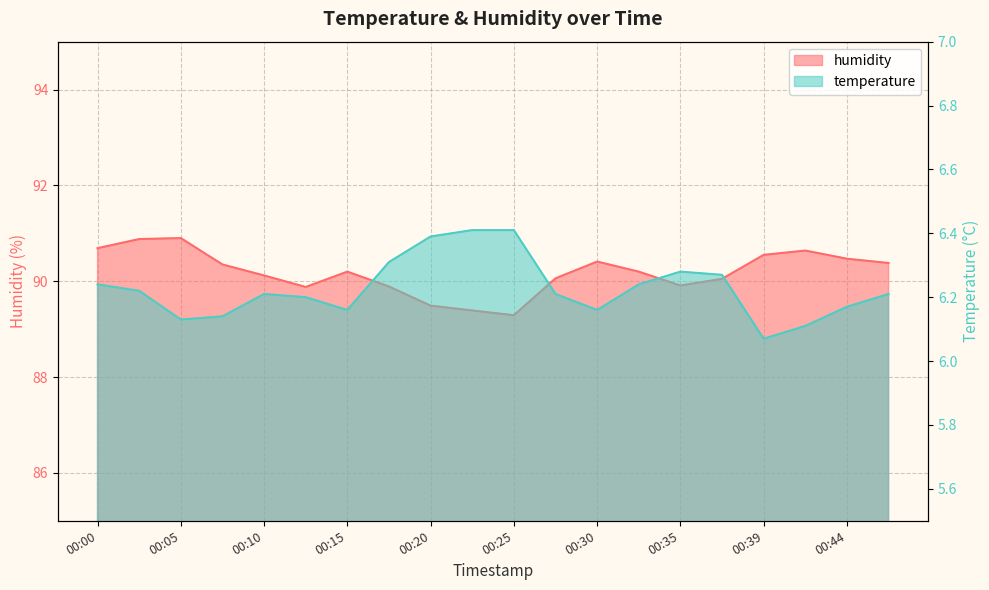

Where is the first local minimum for temperature?

00:05